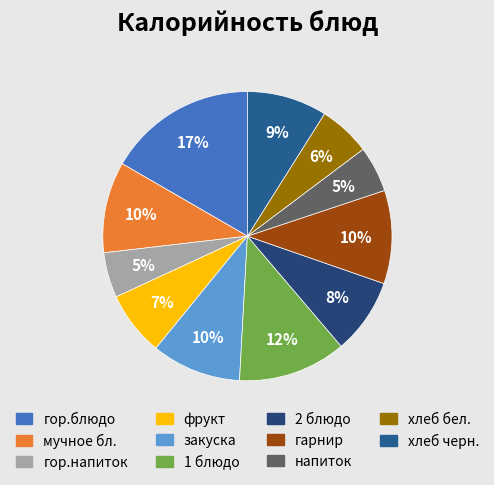

What percentage is the хлеб черн. slice, to the nearest percent?

9%